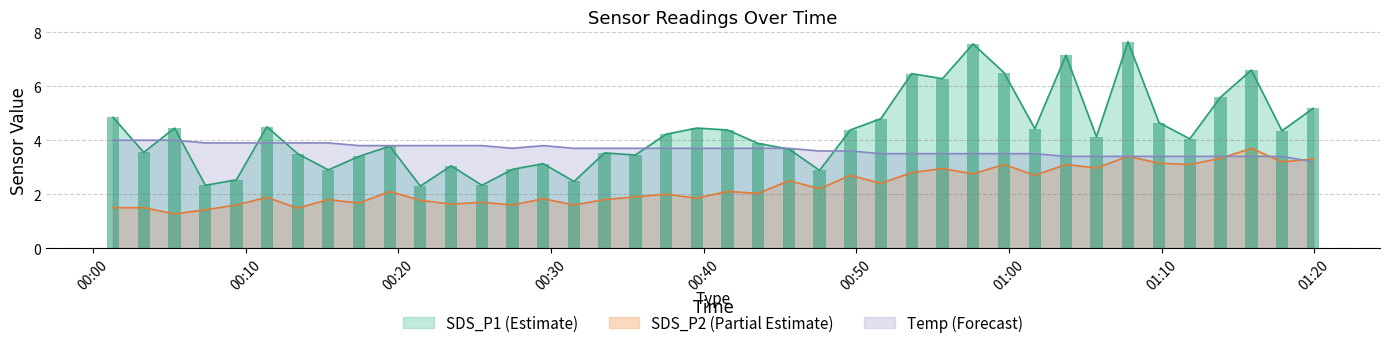

What is the label of the 15th bar from the left?

2023/04/24 00:29:30